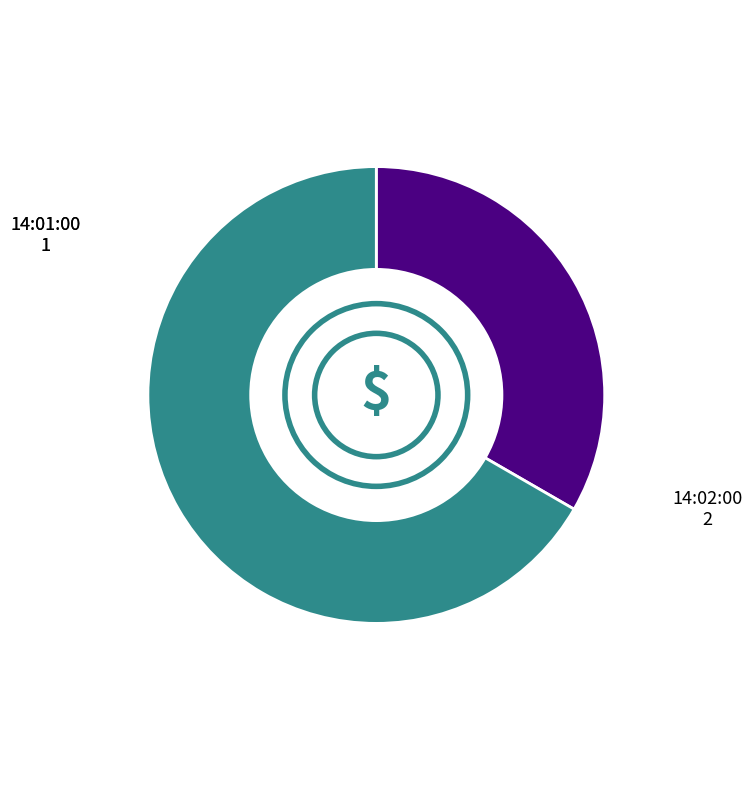

Is the sum of 14:02:00 and 14:01:00 greater than half?

Yes